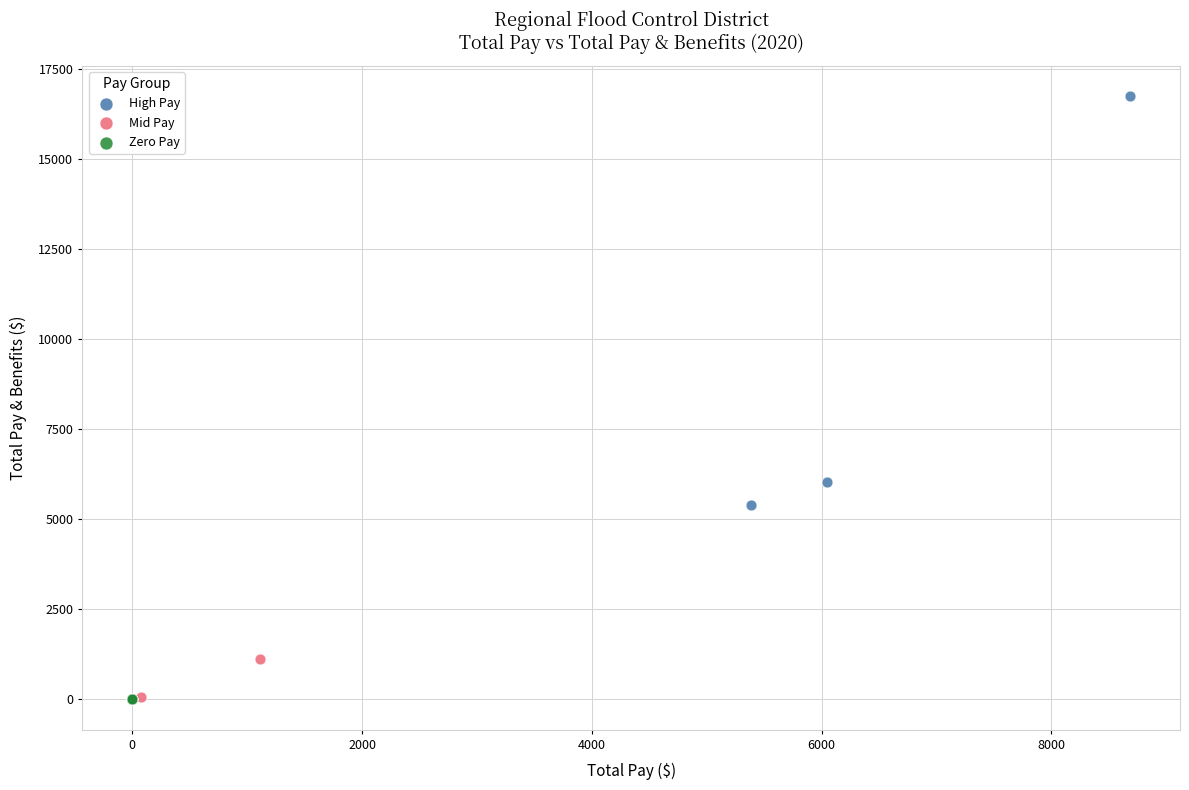

Which series reaches the maximum Y coordinate?

High Pay